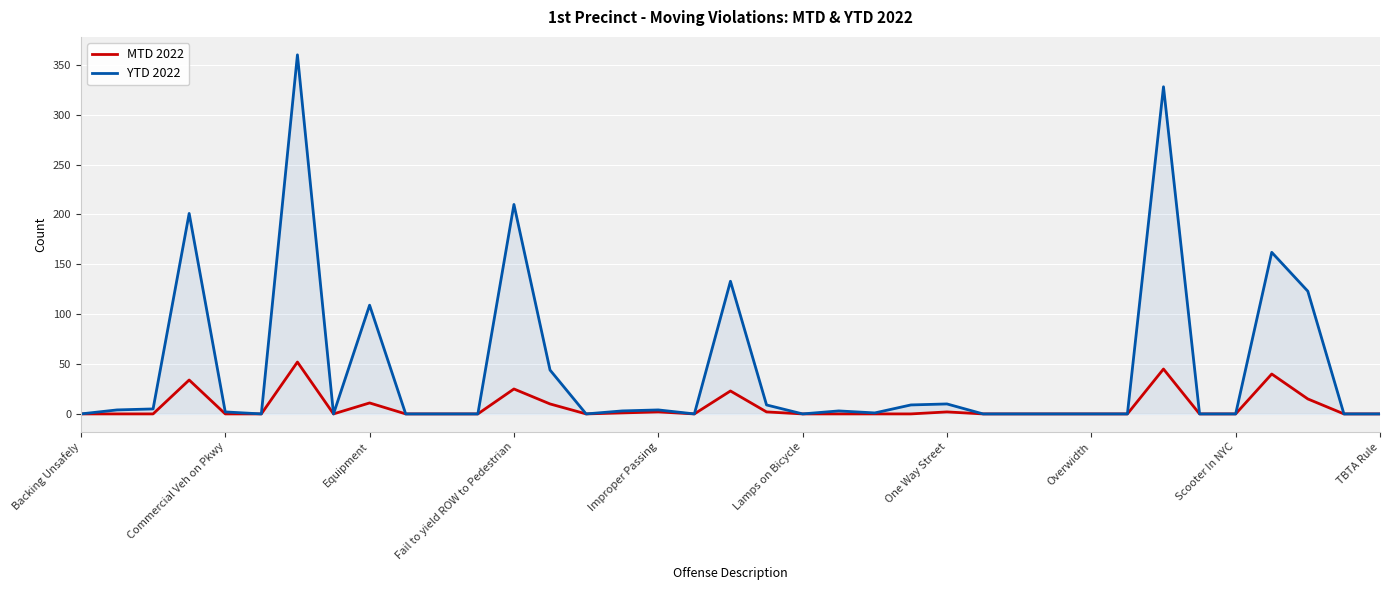

How many values in the MTD 2022 series exceed 0?

13